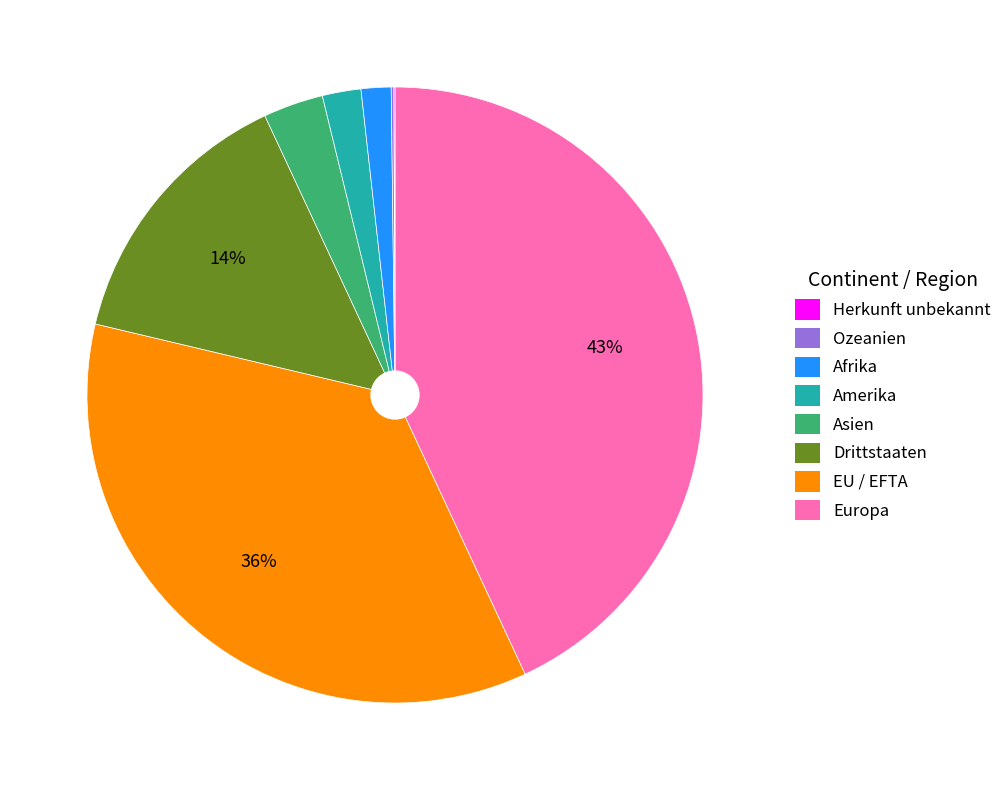

Is there a majority slice in this chart?

No